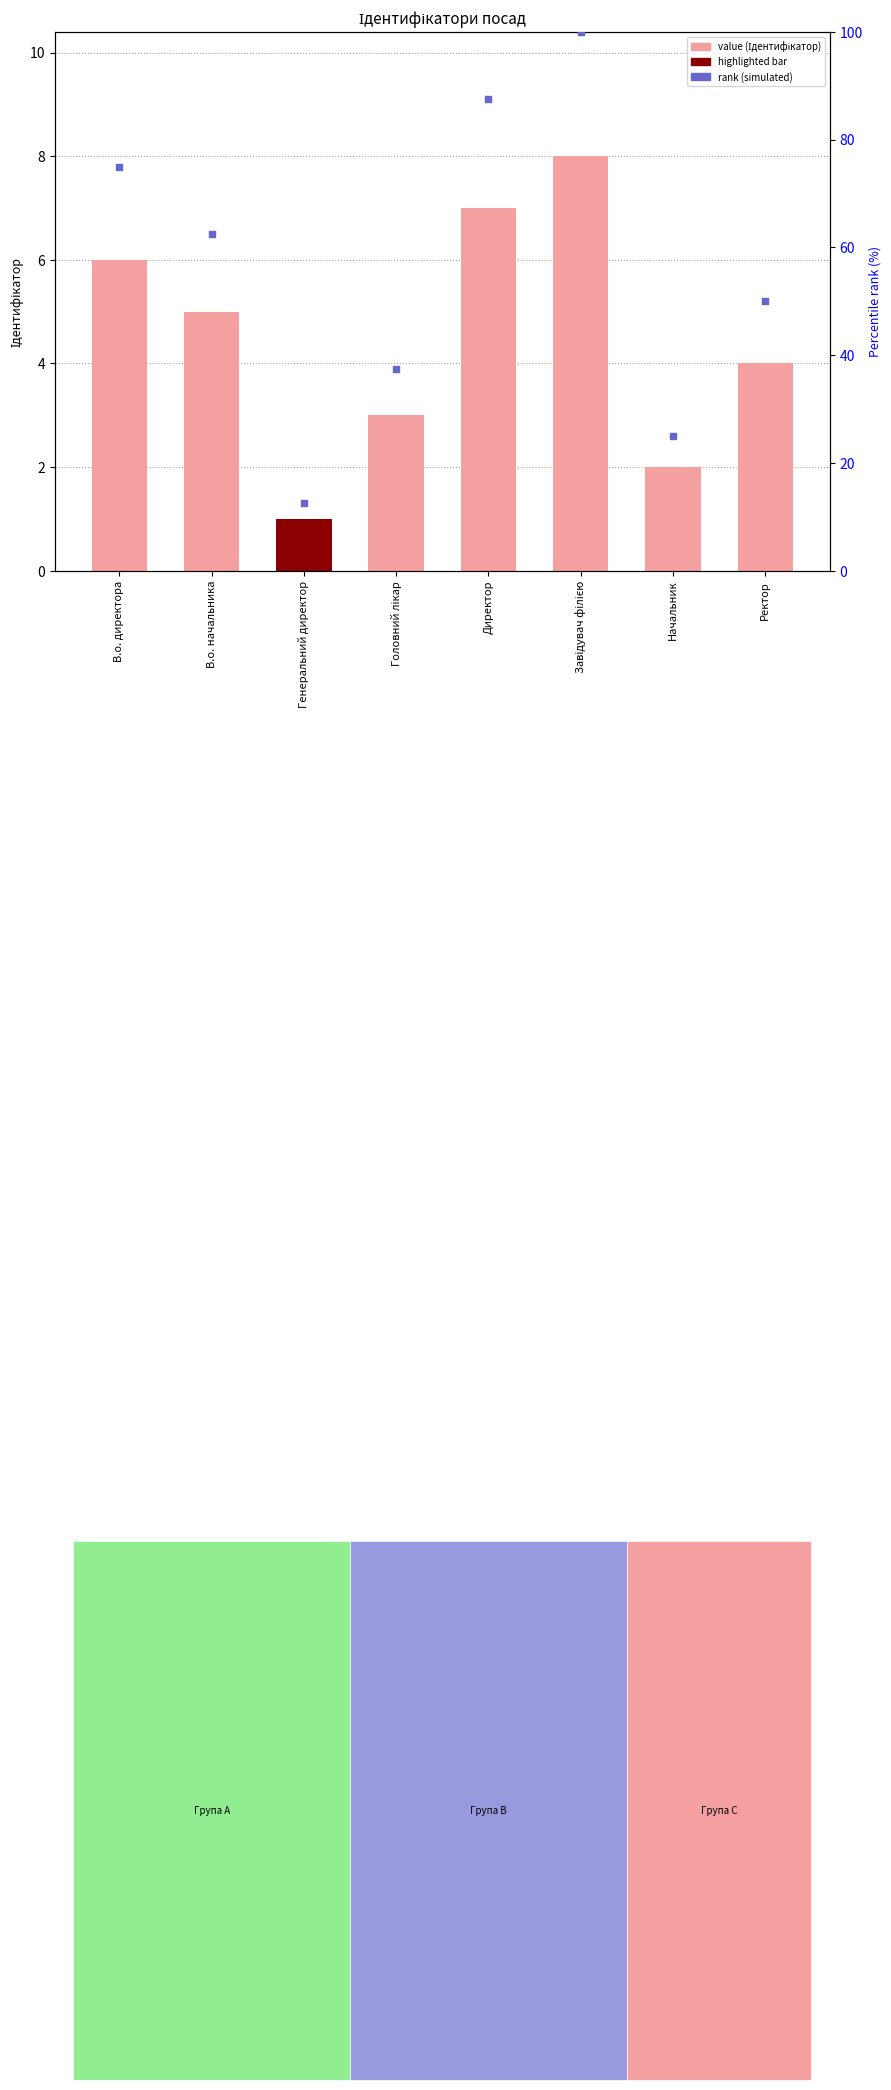

Is the value of Ідентифікатор at Директор greater than the value of rank (simulated) at Ректор?

No